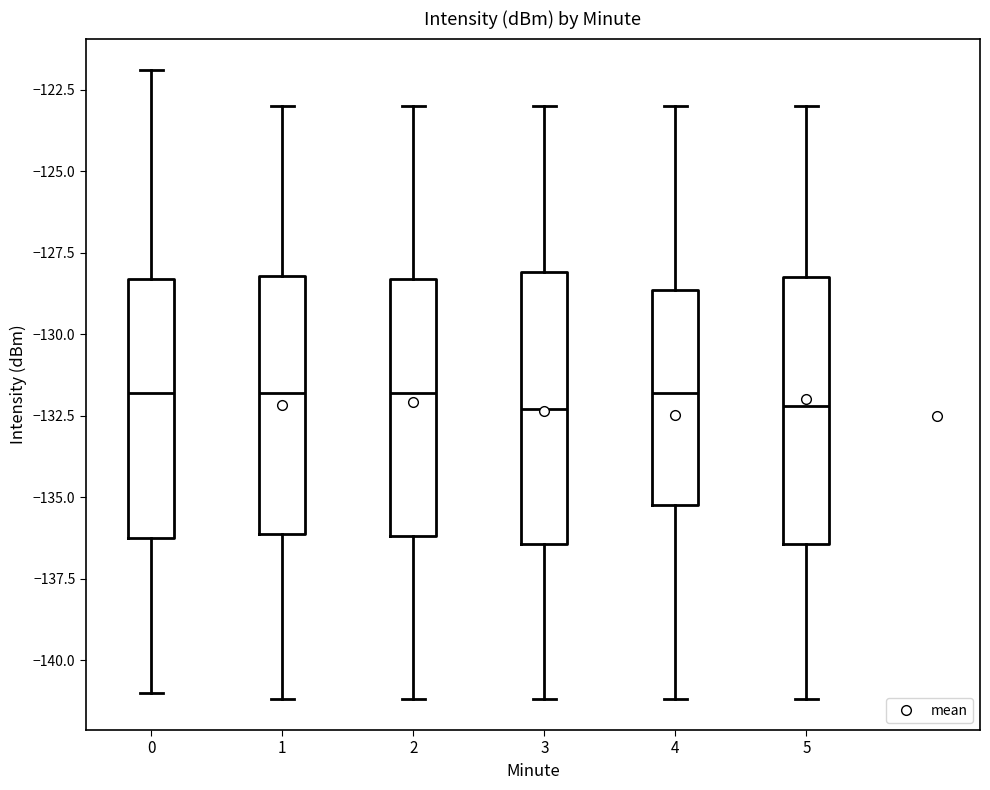

Where does the median line of the box at x = 2 sit on the y-axis? The values are not printed on the chart, so give them approximately, as read against the axis.

-132.0